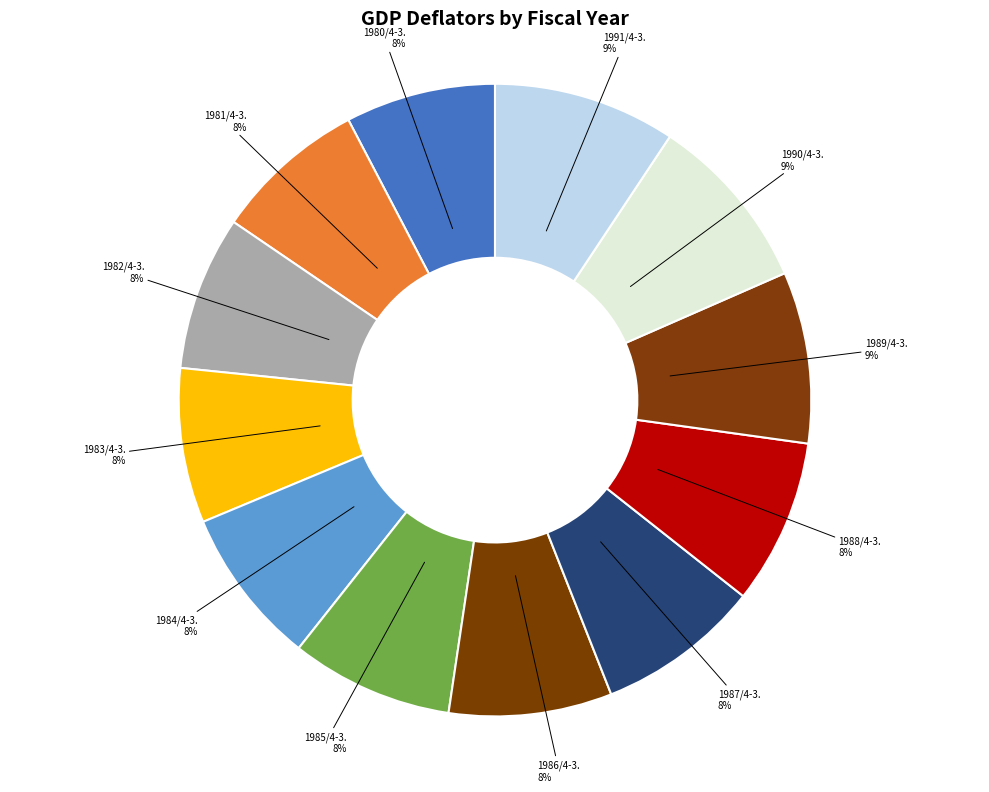

How many slices are in this pie chart?

12